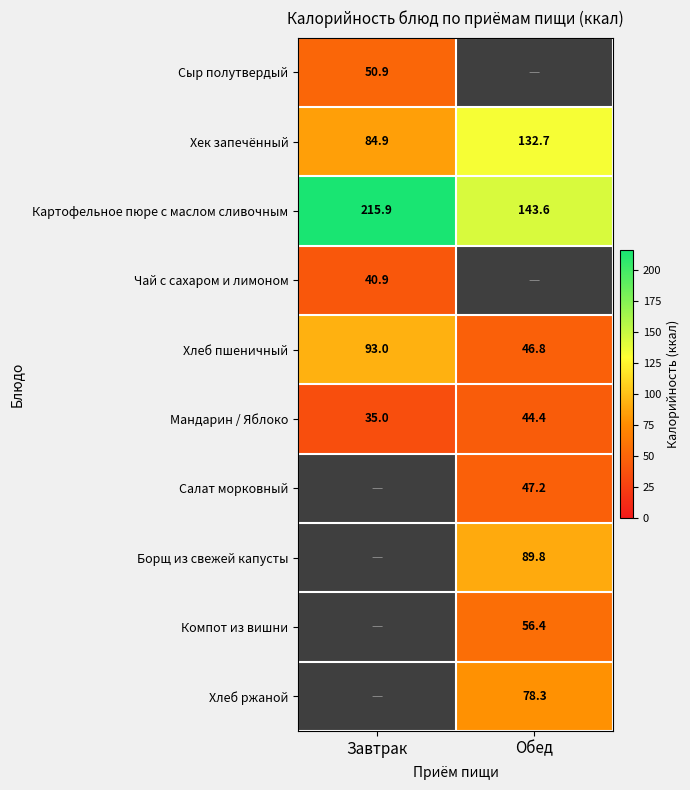

The value of Компот из вишни at Обед is 13.3. True or false?

False